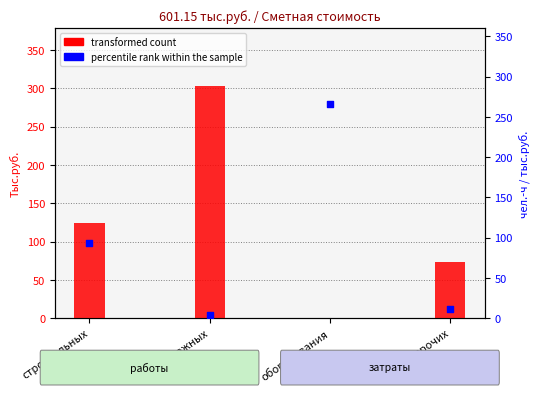

What are all the series names shown in the legend?

transformed count, percentile rank within the sample